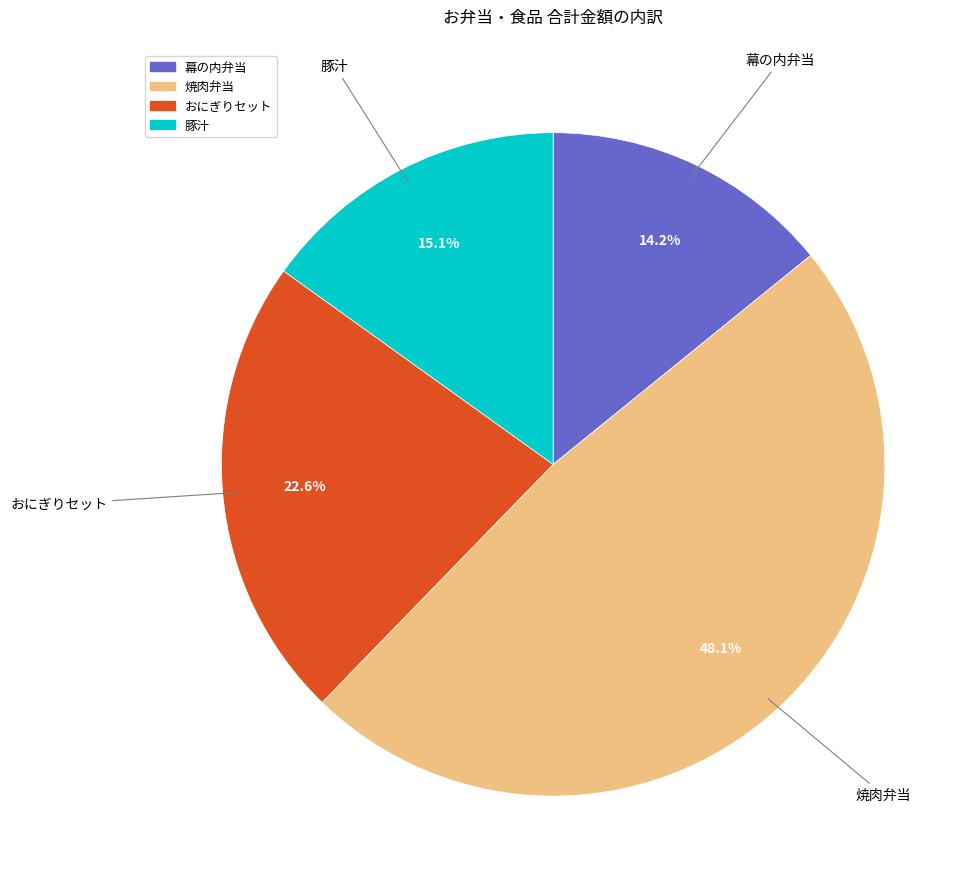

Which category has the biggest portion of the pie?

焼肉弁当